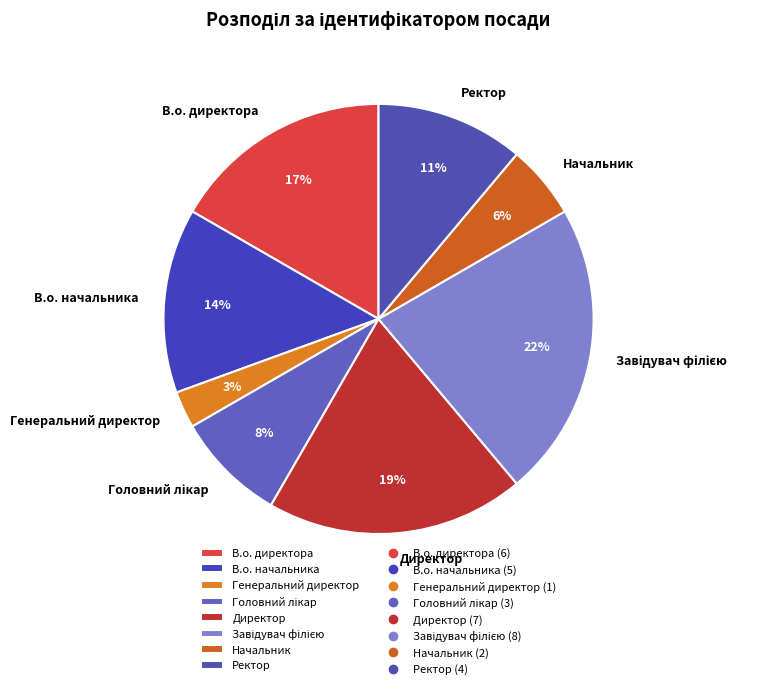

Is there any slice that represents more than half of the pie?

No